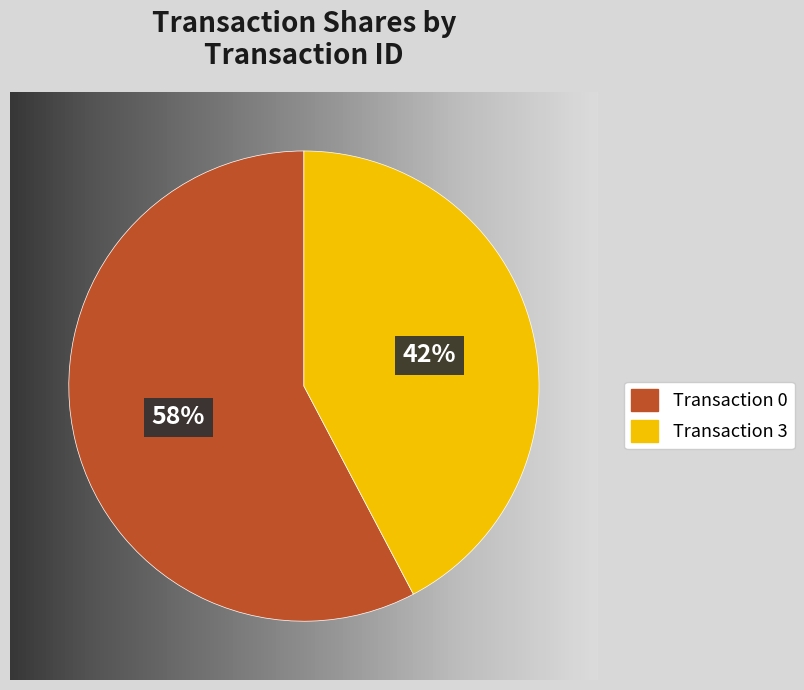

True or false: 0 accounts for 58% of the total.

True